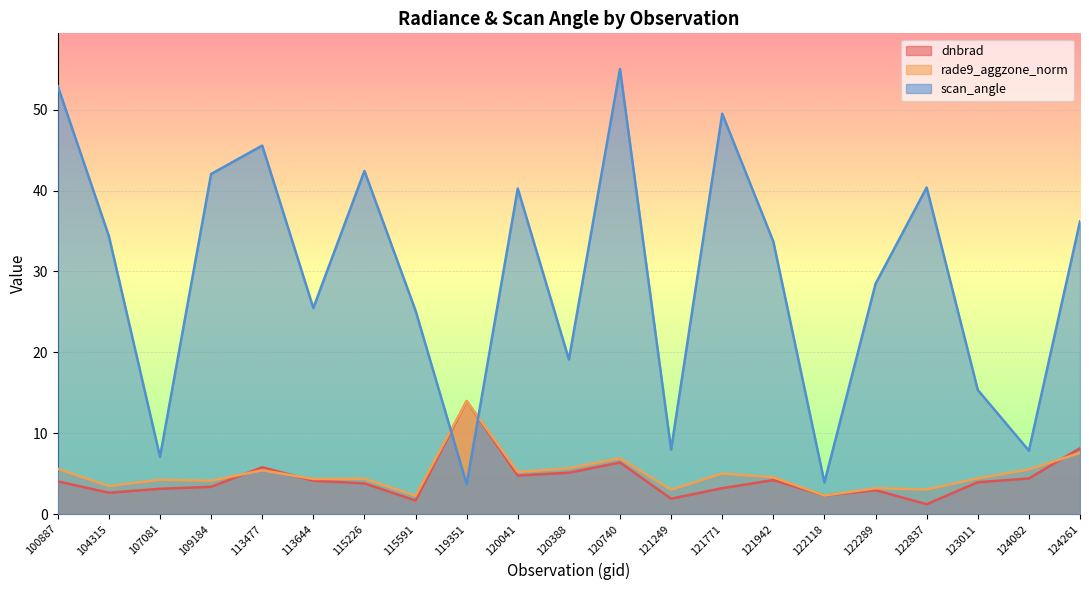

Reading left to right, extract all data points from this chart.

dnbrad: 4.0	2.6	3.1	3.4	5.8	4.1	3.8	1.7	14.0	4.8	5.1	6.4	1.9	3.2	4.2	2.3	3.0	1.2	3.9	4.4	8.1
rade9_aggzone_norm: 5.6	3.5	4.2	4.1	5.4	4.3	4.4	2.3	14.0	5.2	5.7	6.9	3.0	5.0	4.6	2.3	3.2	3.0	4.4	5.5	7.6
scan_angle: 52.9	34.4	7.1	42.1	45.6	25.5	42.4	25.2	3.7	40.3	19.1	55.0	8.0	49.5	33.7	3.9	28.5	40.4	15.4	7.8	36.2